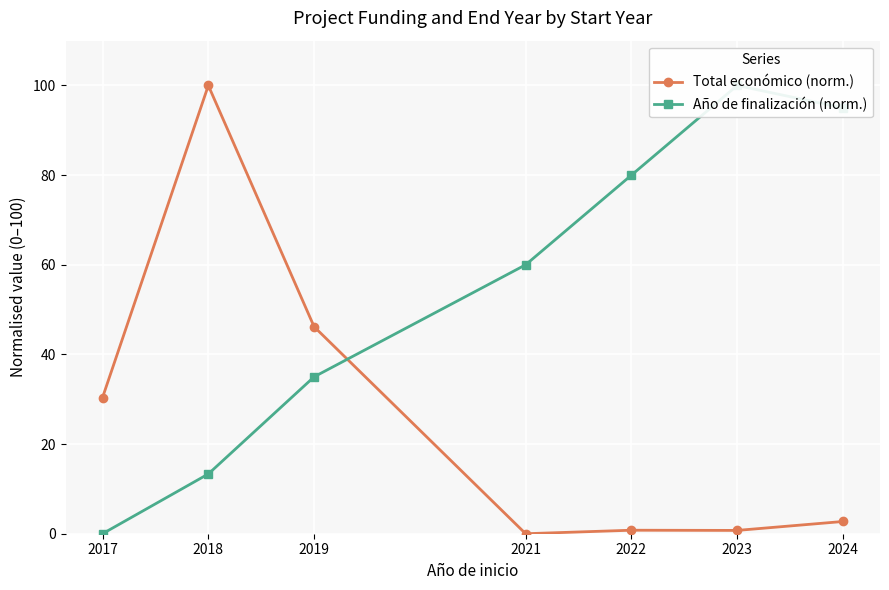

Read the Total económico (norm.) value at 2019.

46.2